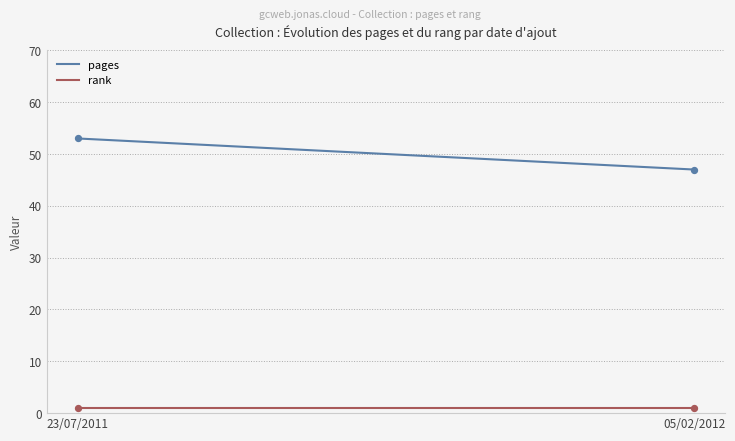

Which series has the largest total across all categories?

pages